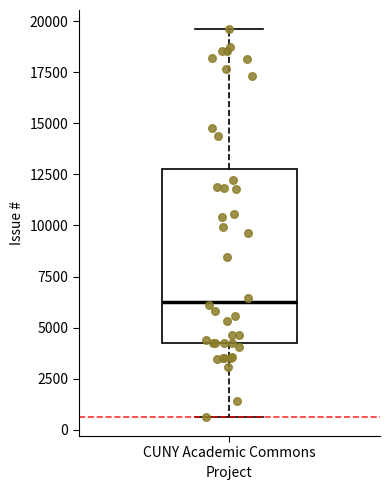

Read this box plot against the y-axis: the position of the median line, the range covered by the box, and the ends of both whiskers. The values are not printed on the chart, so give them approximately, as read against the axis.

median 6500, box 4000 to 13000, whiskers 500 to 19500